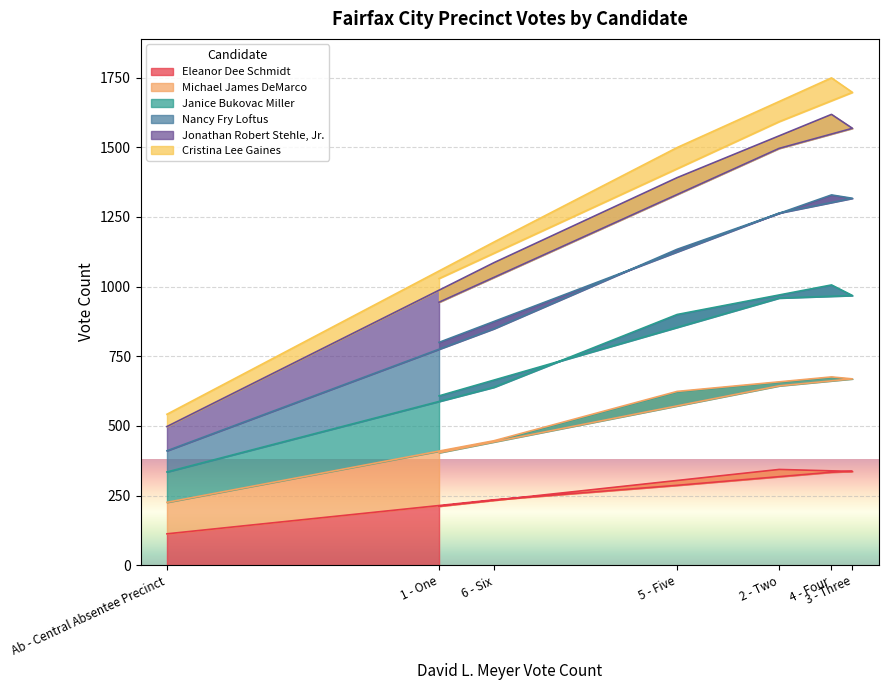

Which category has the lowest value in the Eleanor Dee Schmidt series?

Ab - Central Absentee Precinct